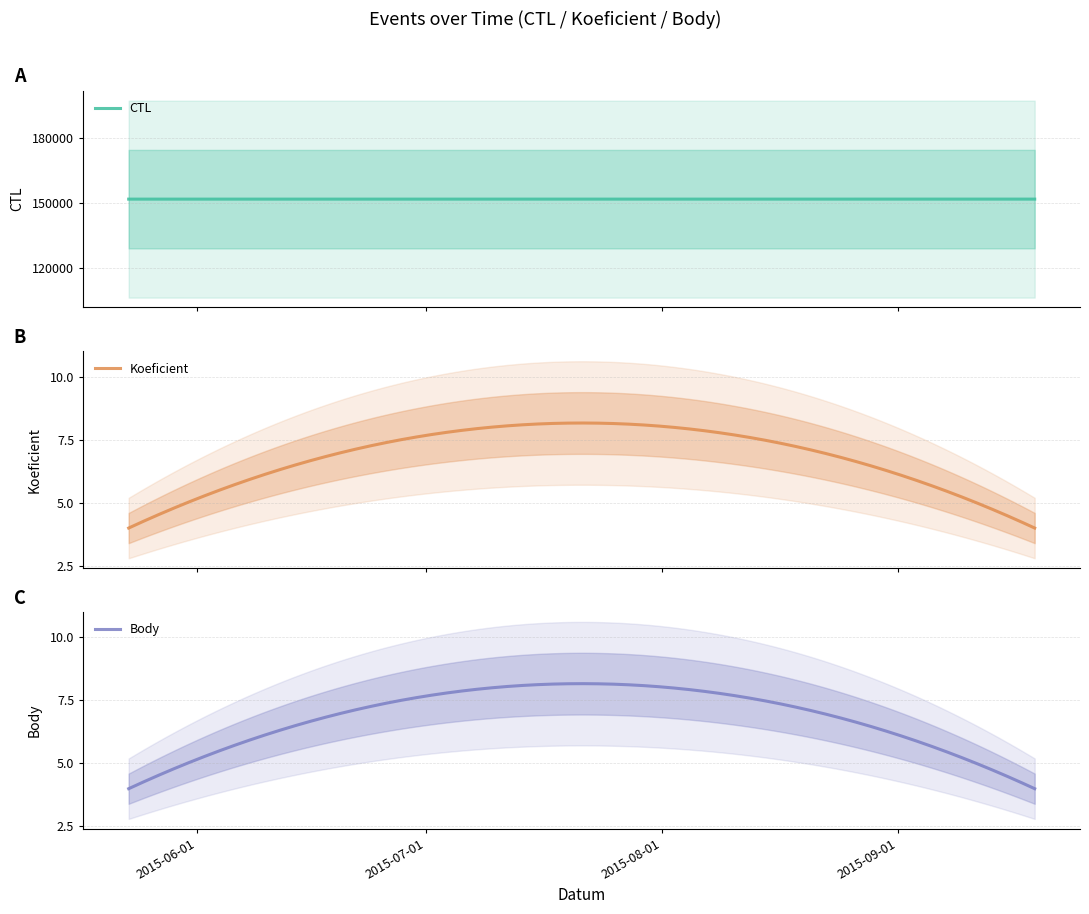

Which series has the largest total across all categories?

CTL